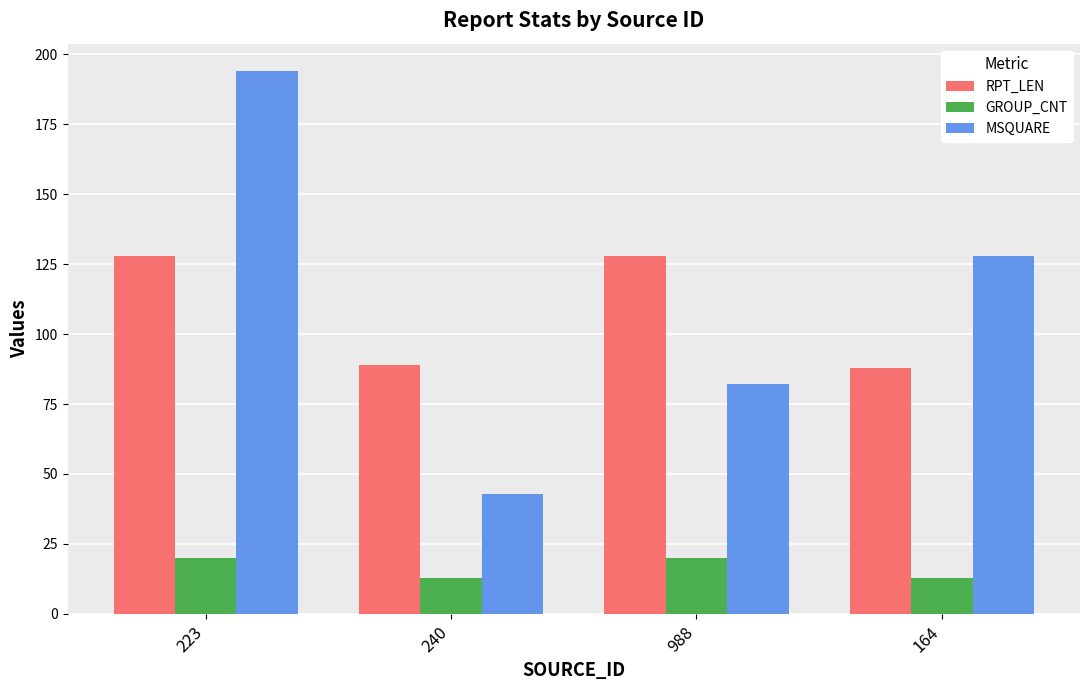

At how many categories does at least one series exceed 40?

4